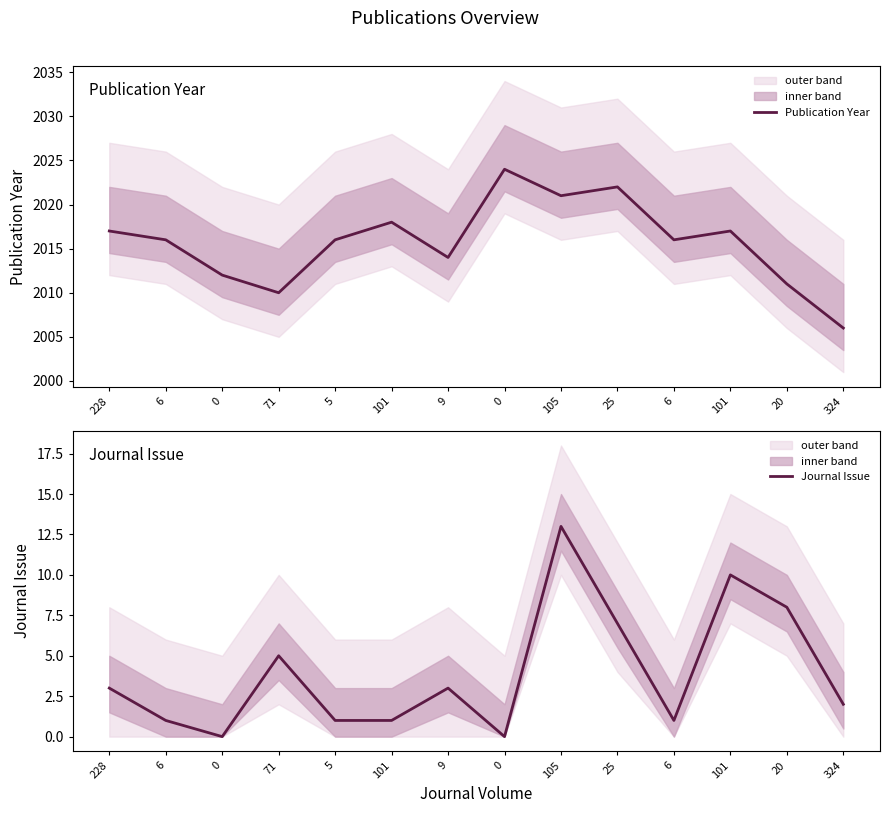

How many interior local peaks does the Publication Year series have?

4